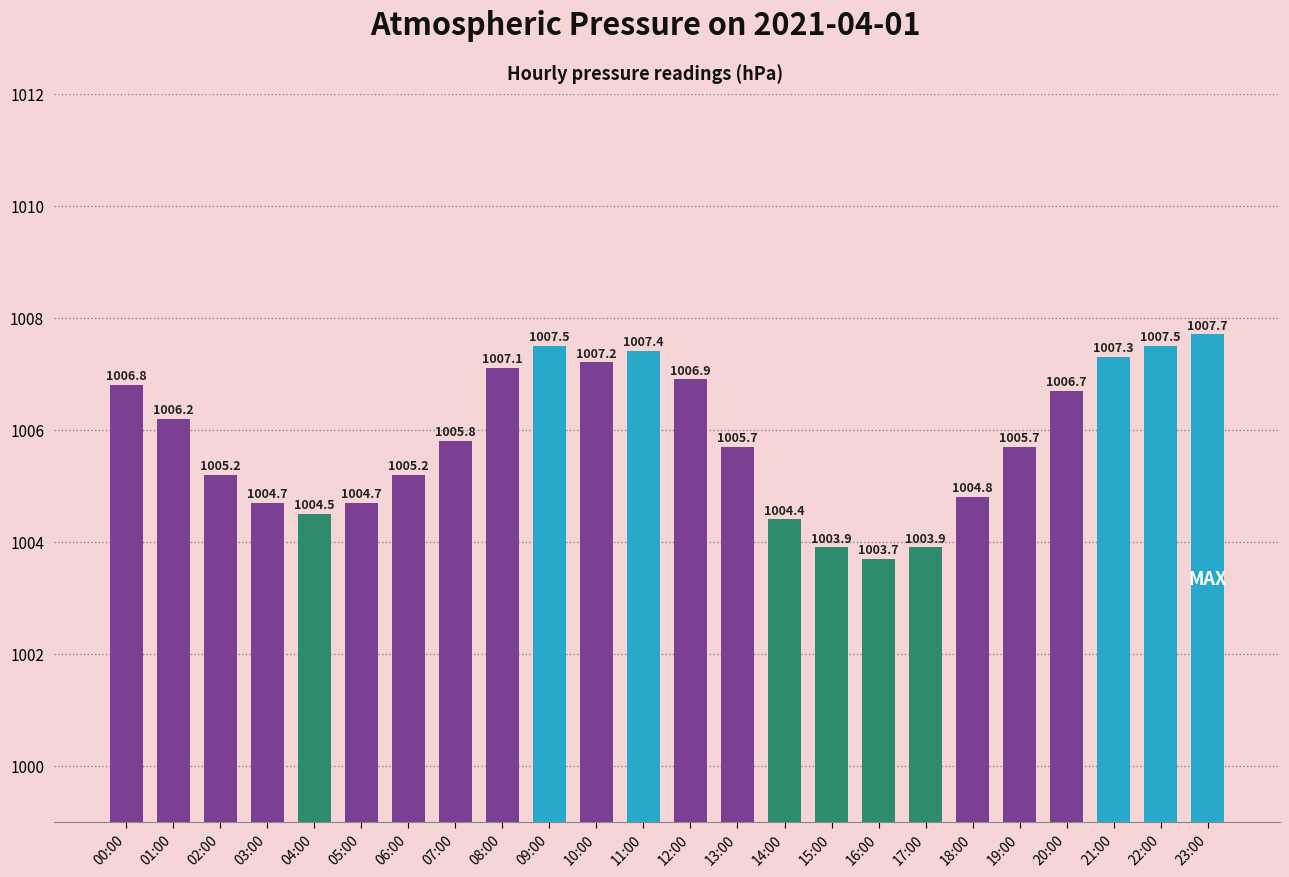

How many categories are shown in the chart?

24